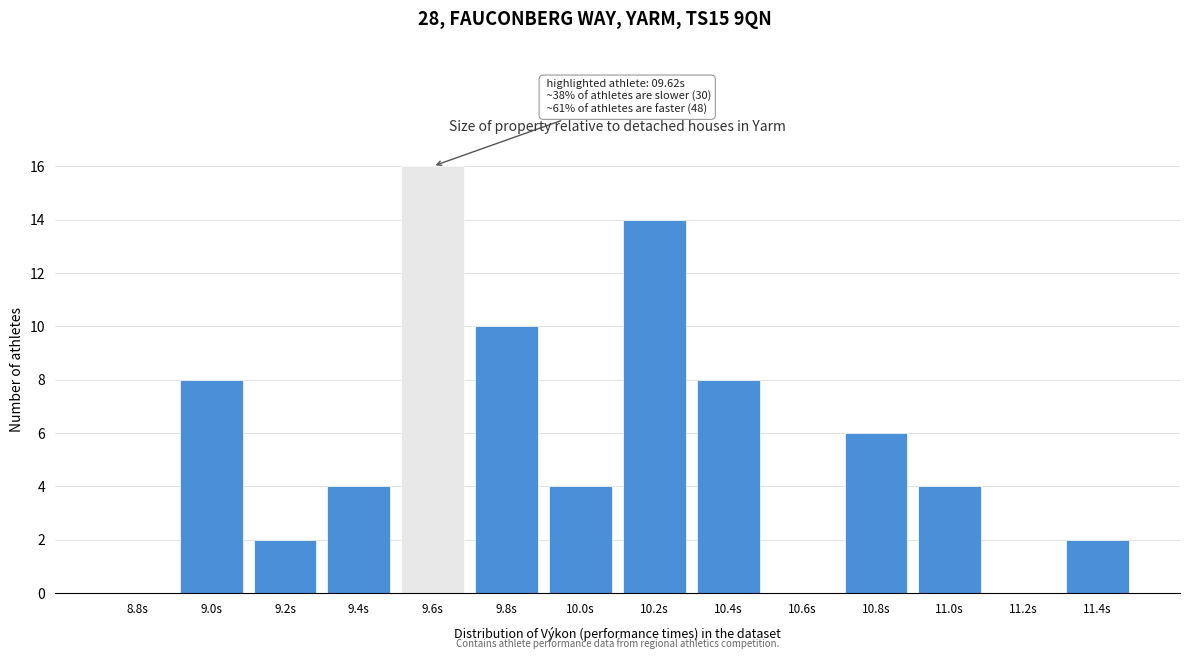

Reading left to right, transcribe all the data shown in this chart.

8.8s=0	9.0s=8	9.2s=2	9.4s=4	9.6s=16	9.8s=10	10.0s=4	10.2s=14	10.4s=8	10.6s=0	10.8s=6	11.0s=4	11.2s=0	11.4s=2